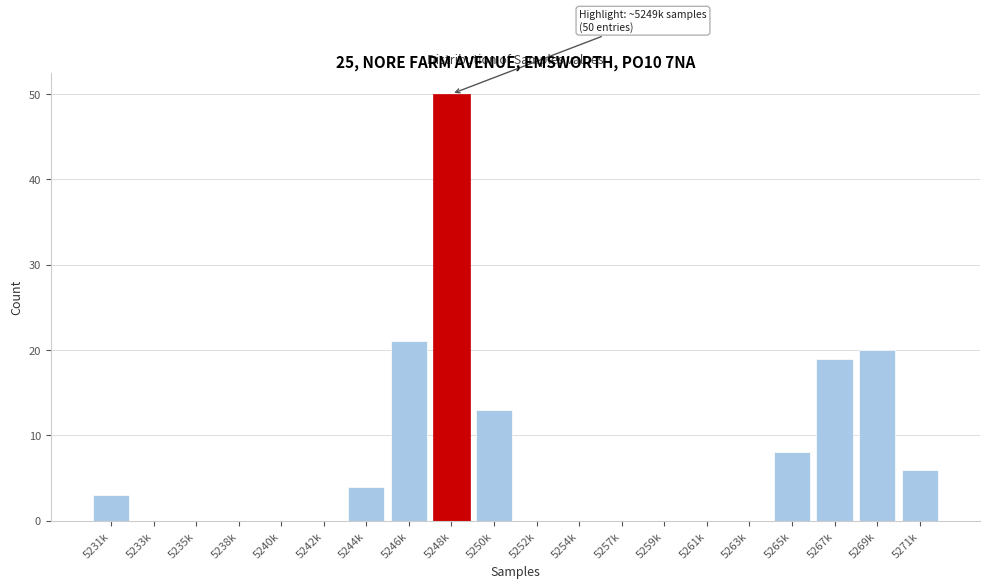

Reading left to right, transcribe all the data shown in this chart.

5231k=3	5233k=0	5235k=0	5238k=0	5240k=0	5242k=0	5244k=4	5246k=21	5248k=50	5250k=13	5252k=0	5254k=0	5257k=0	5259k=0	5261k=0	5263k=0	5265k=8	5267k=19	5269k=20	5271k=6